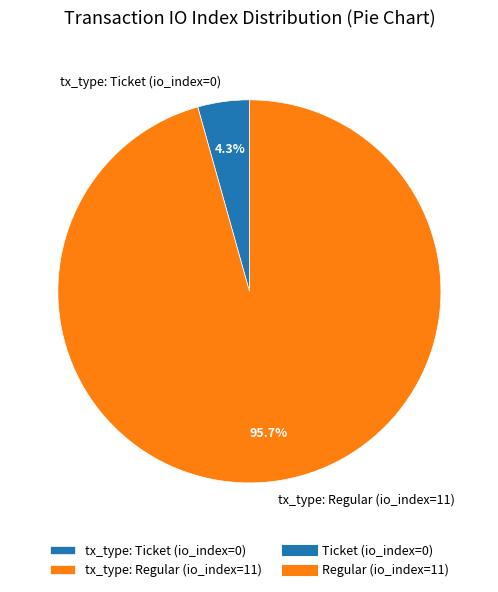

Count the number of slices in the pie.

2